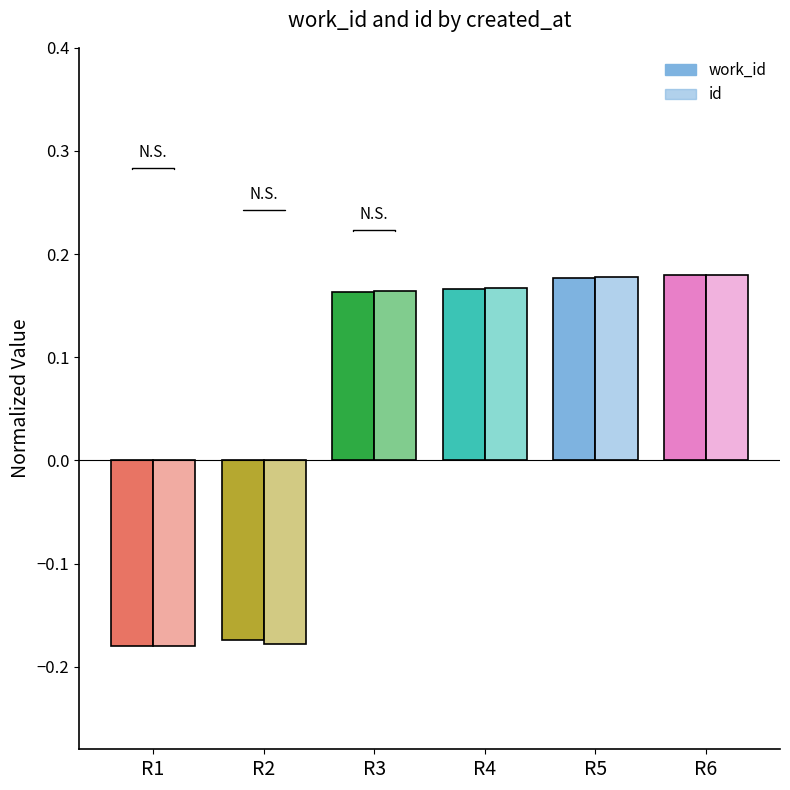

How many data points does each series have?

6